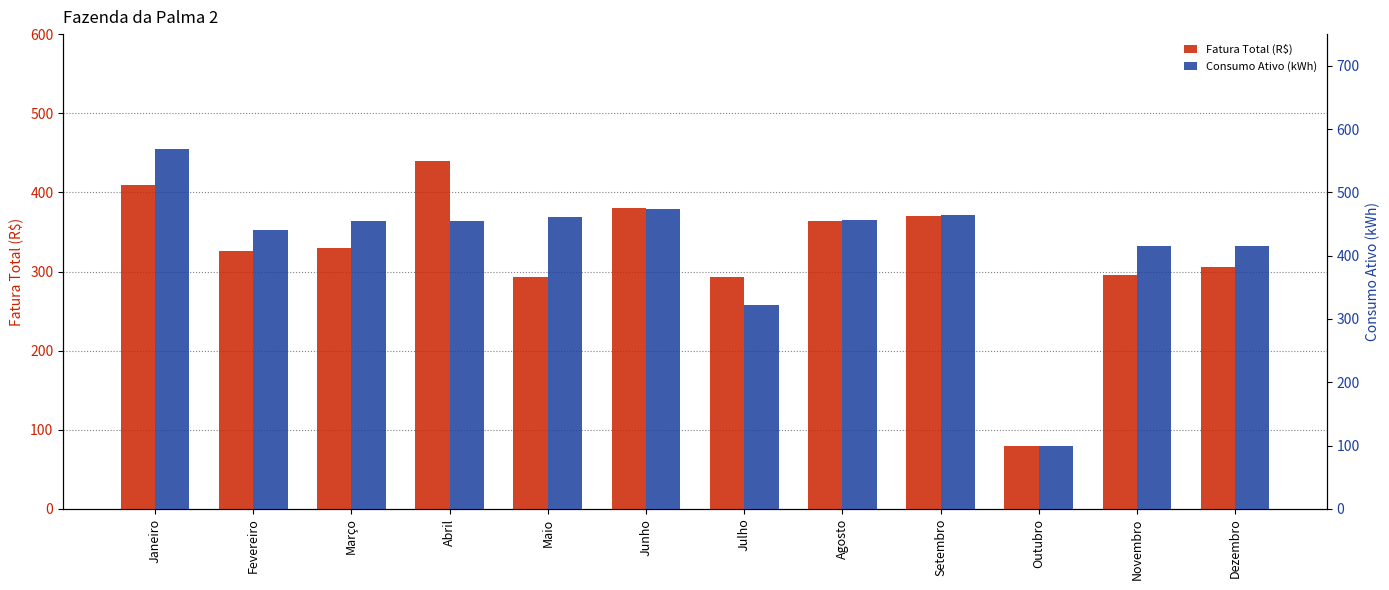

What is the difference between the second highest and second lowest values in the Fatura Total (R$) series?

116.6